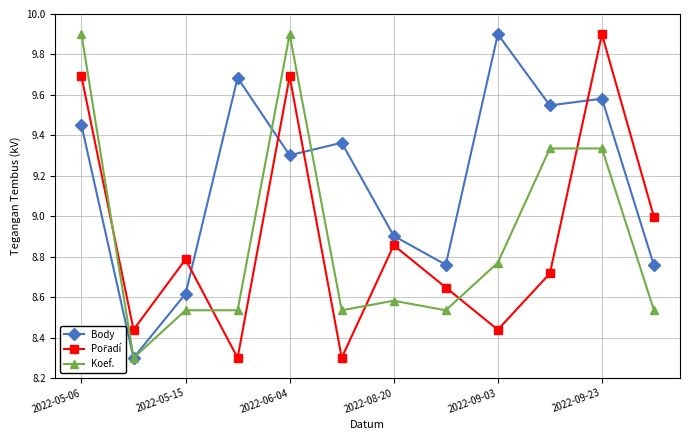

True or false: Body has more than 0 interior local peaks.

True